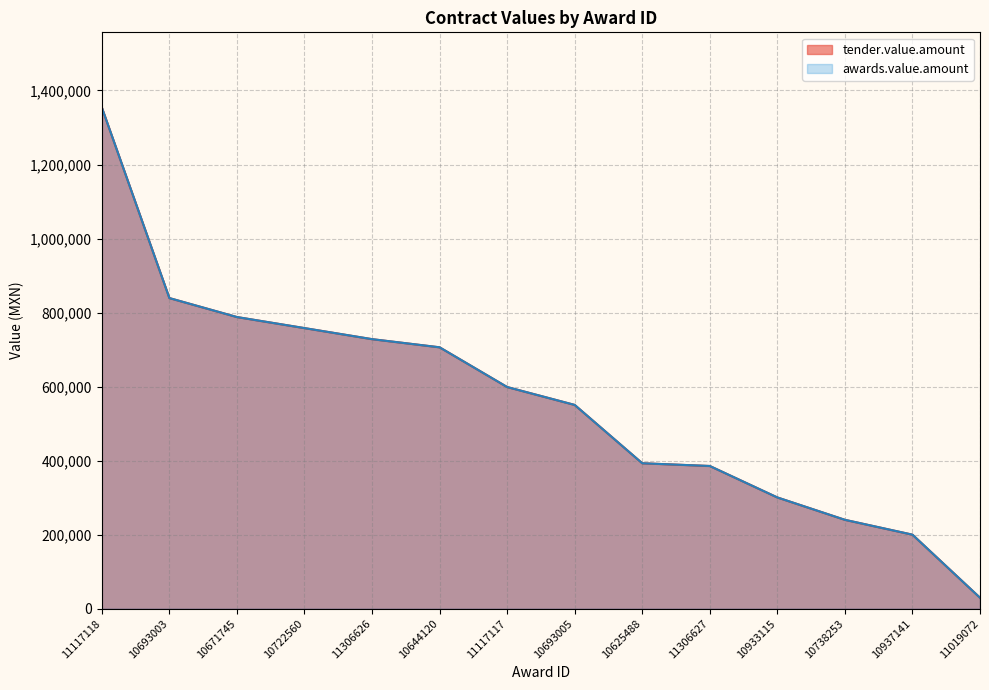

True or false: tender.value.amount has more than 0 interior local peaks.

False